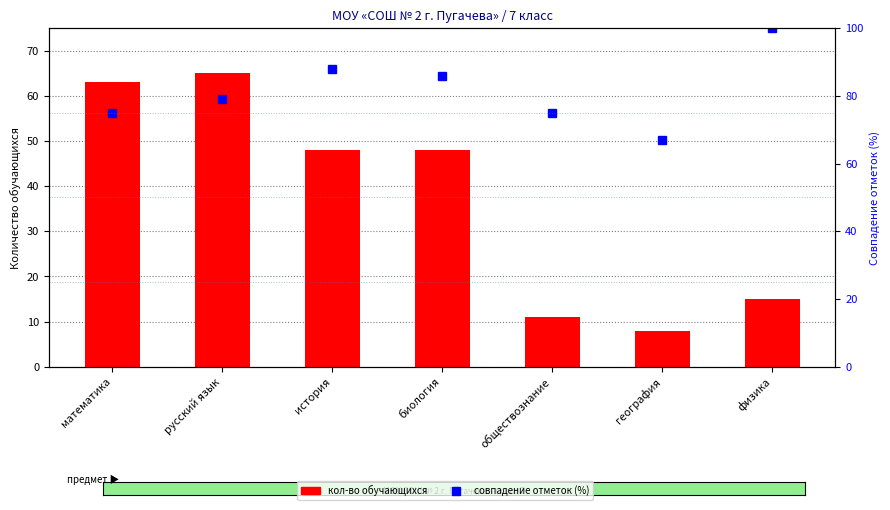

Is it true that кол-во обучающихся equals 63 at математика?

True